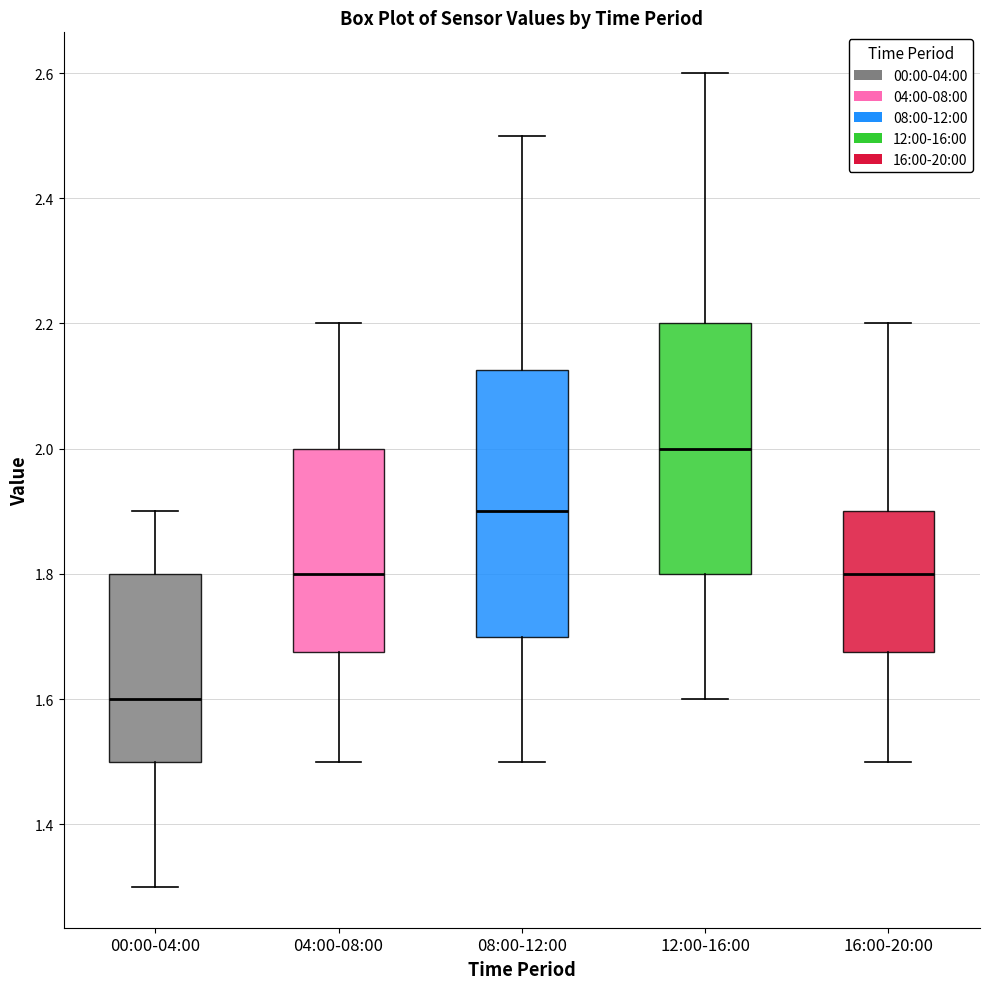

Comparing the boxes themselves (not the whiskers), which one is the tallest?

08:00-12:00